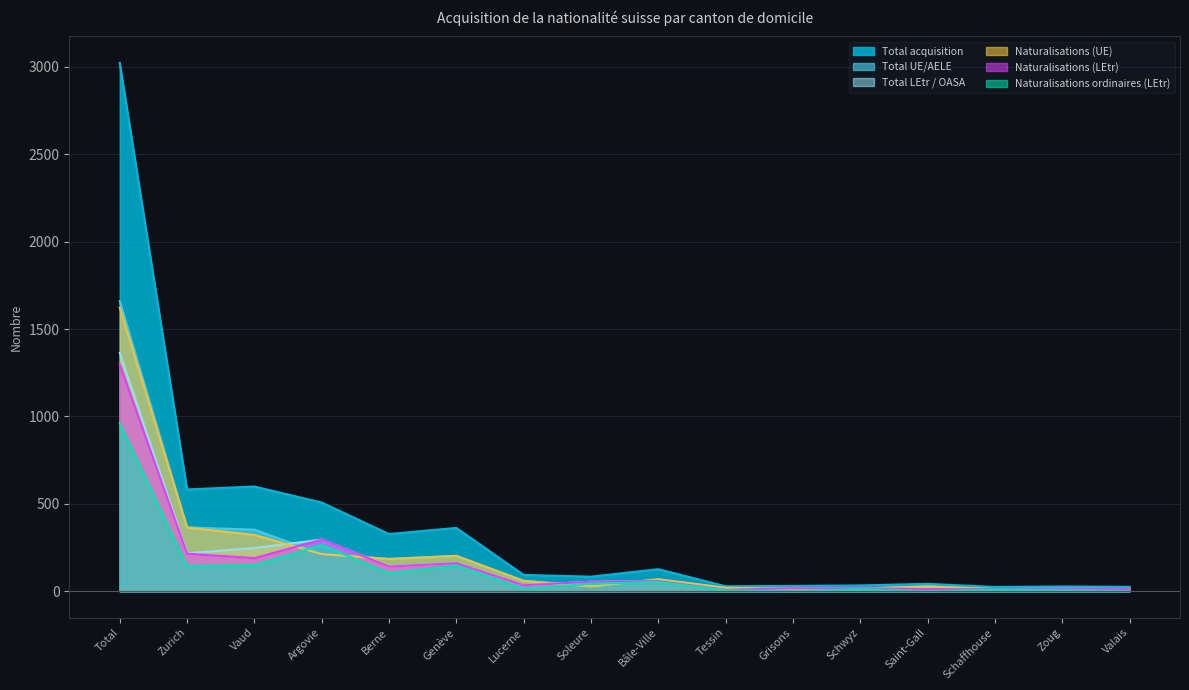

What is the difference between the maximum and second lowest values in the Total LEtr / OASA series?

1352